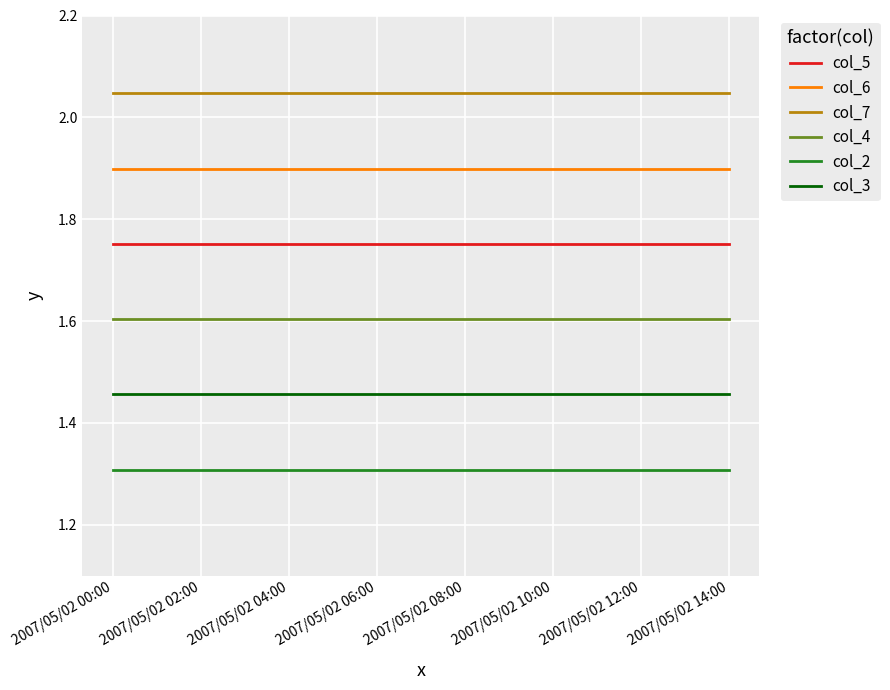

Count the number of categories in the chart.

15